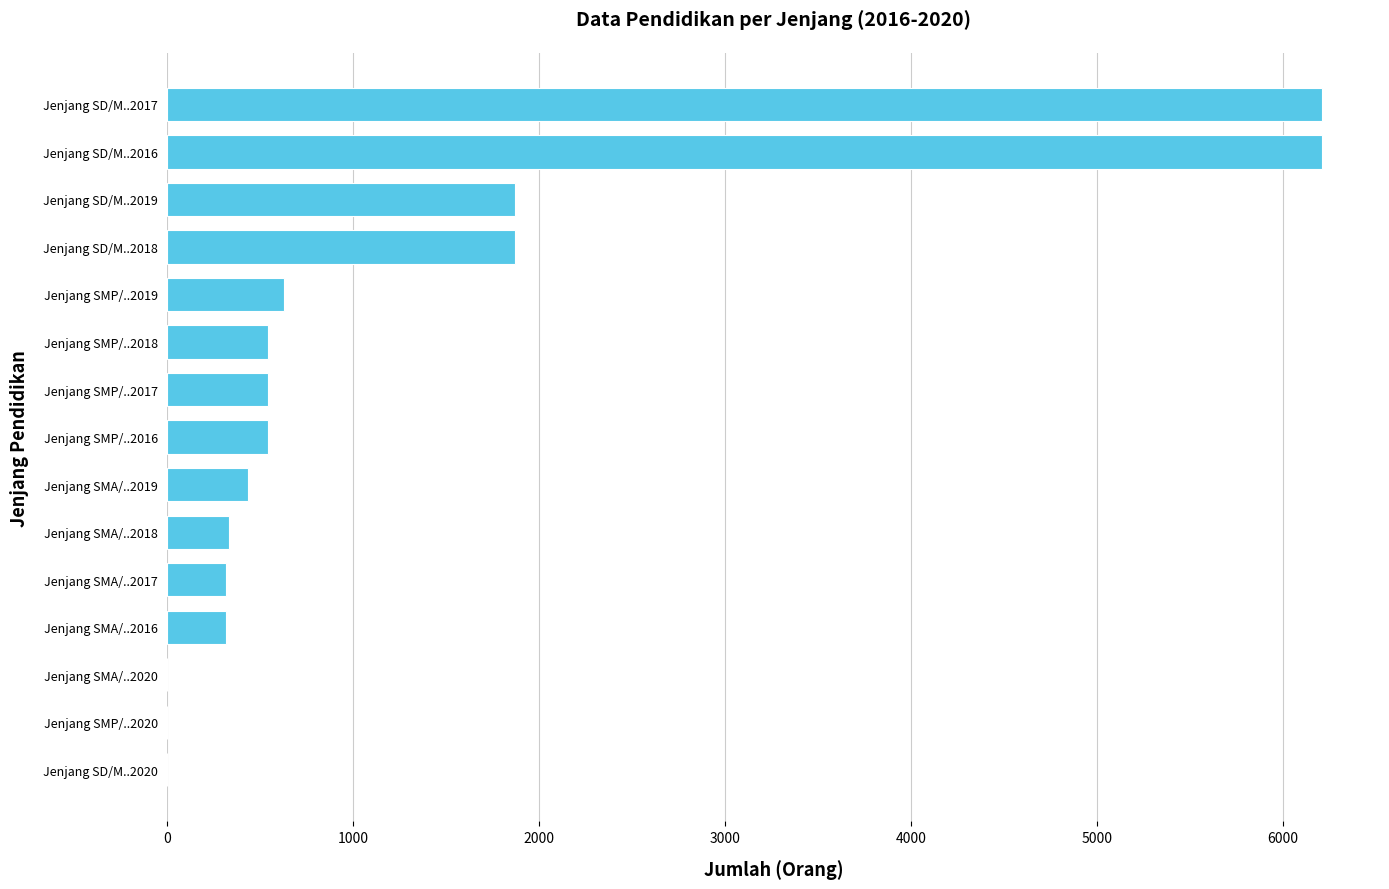

Approximately how many times larger is the value at Jenjang SD/M..2016 compared to Jenjang SMP/..2016?

11.4